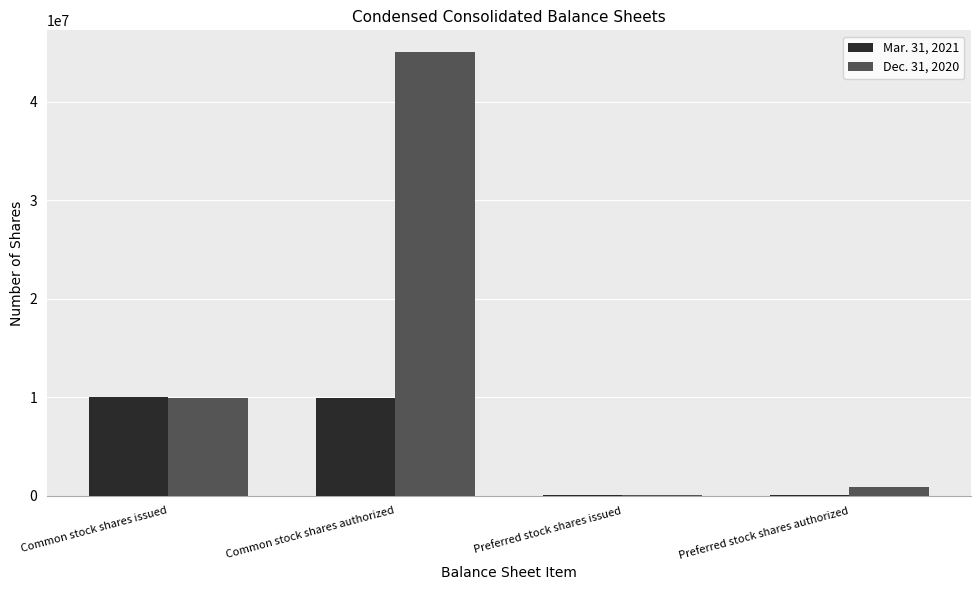

What is the maximum value shown in the chart?

45000000